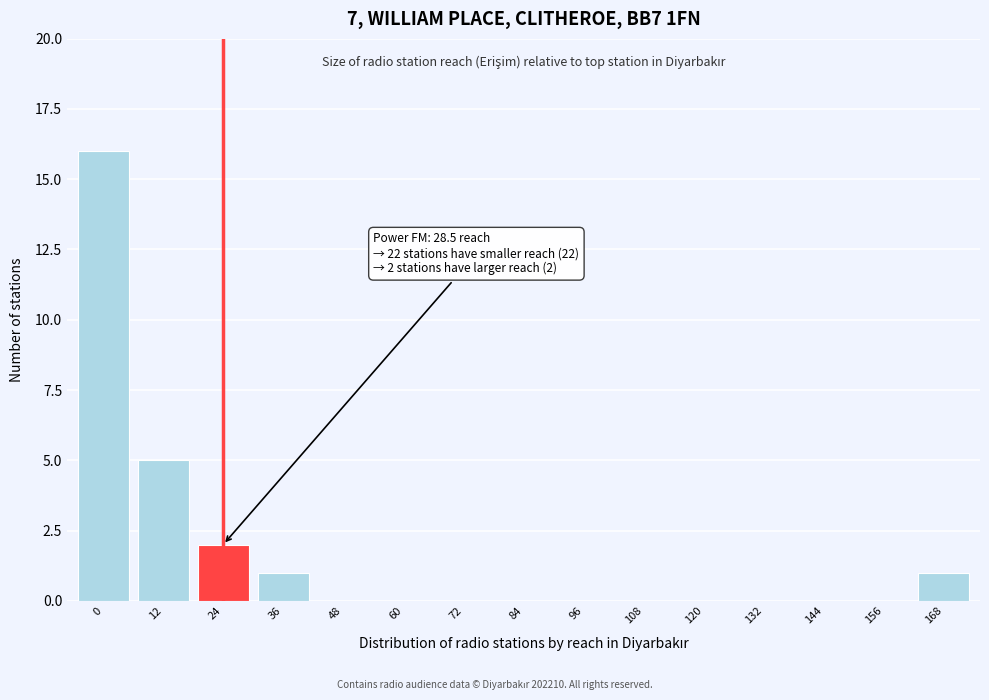

Reading left to right, extract all data points from this chart.

0=16	12=5	24=2	36=1	48=0	60=0	72=0	84=0	96=0	108=0	120=0	132=0	144=0	156=0	168=1